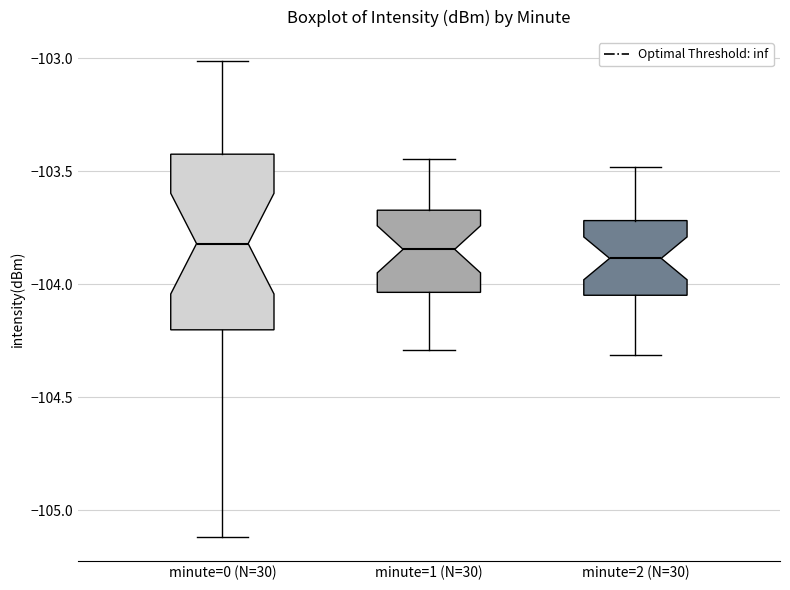

Reading left to right, read every box against the y-axis: the position of its median line, the range the box covers, and the ends of its whiskers. The values are not printed on the chart, so give them approximately, as read against the axis.

minute=0 (N=30): median -103.80, box -104.20 to -103.40, whiskers -105.10 to -103.00
minute=1 (N=30): median -103.85, box -104.05 to -103.65, whiskers -104.30 to -103.45
minute=2 (N=30): median -103.90, box -104.05 to -103.70, whiskers -104.30 to -103.50